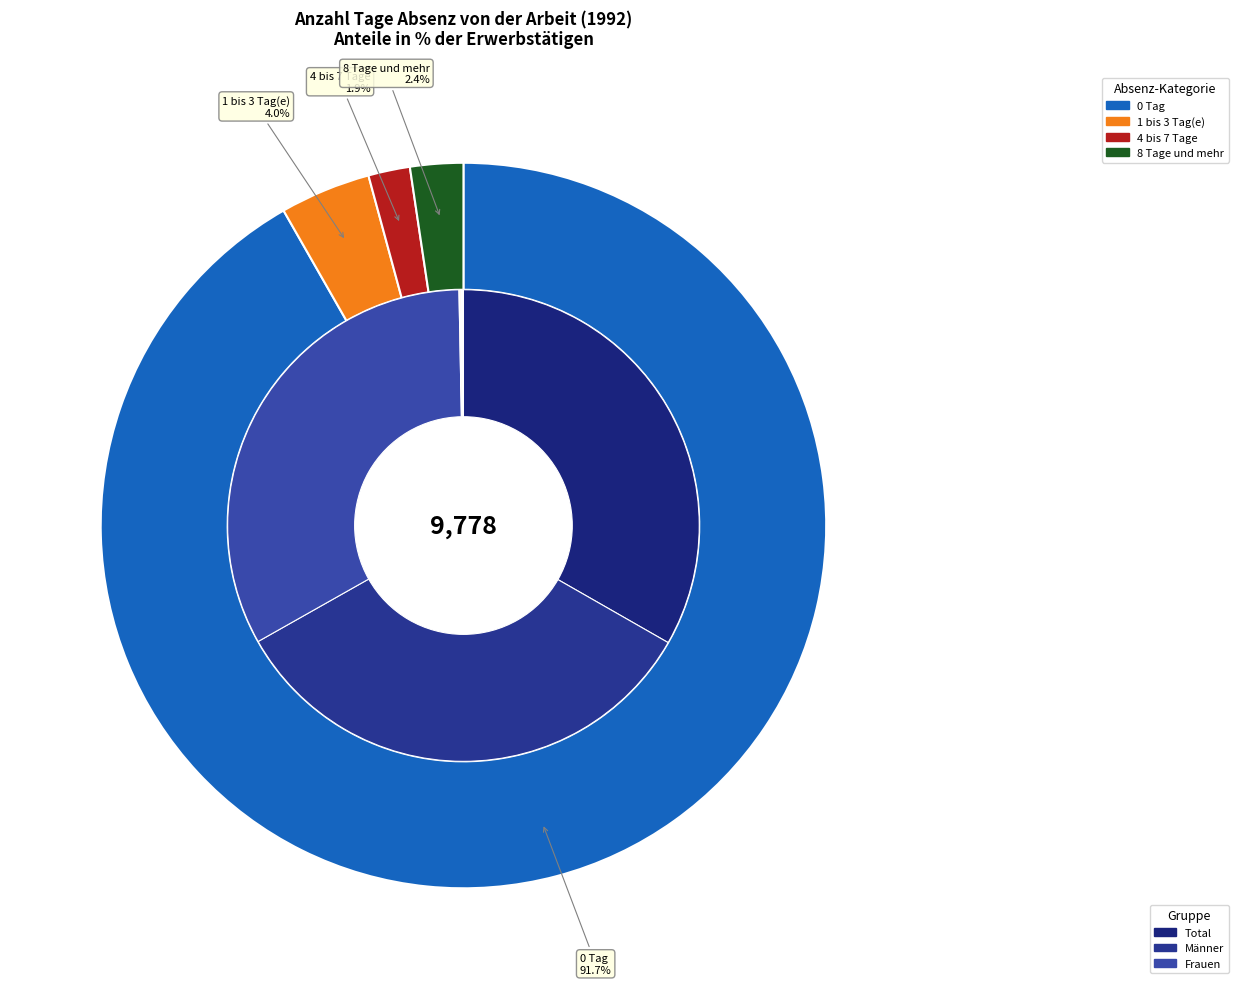

True or false: Total accounts for 21% of the total.

False